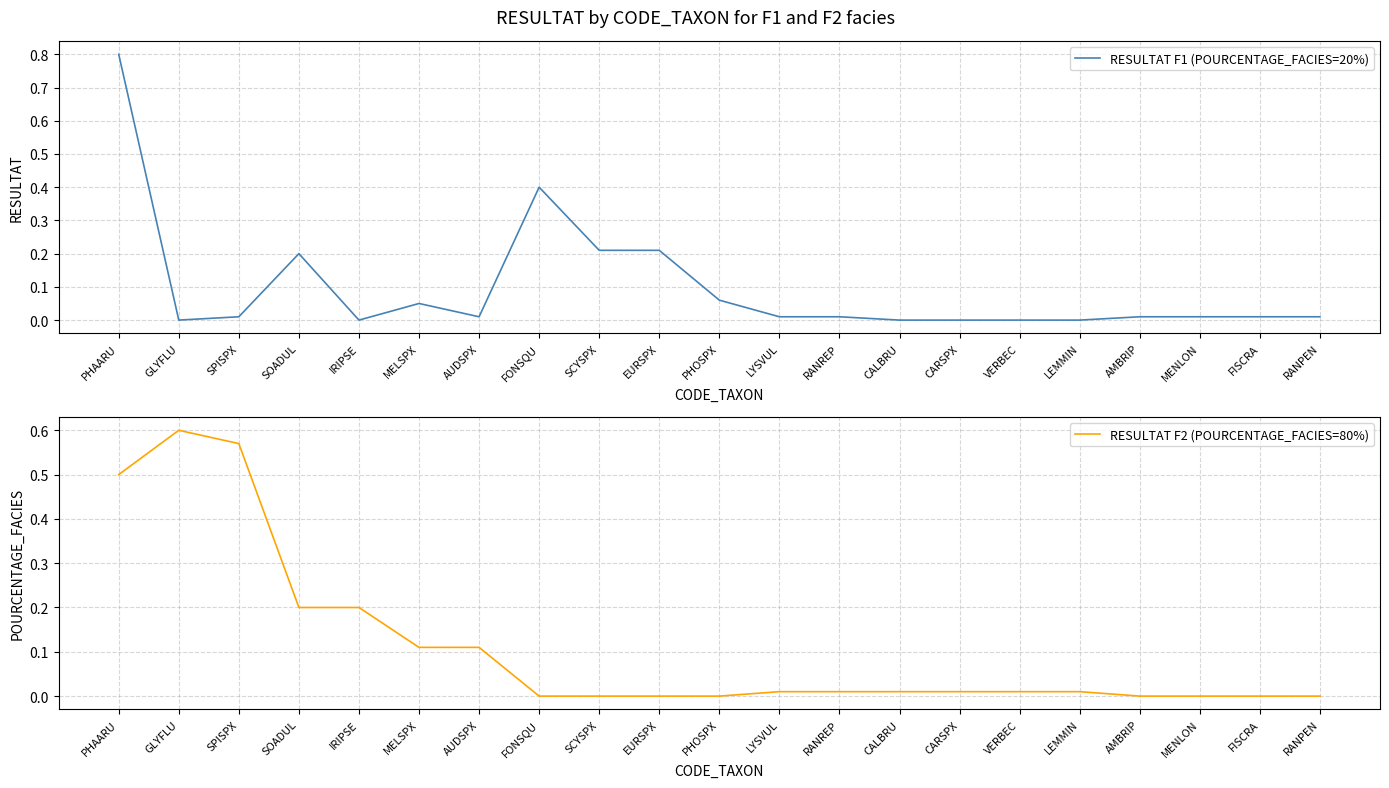

Which series ends up on top after the final intersection of RESULTAT F1 (POURCENTAGE_FACIES=20%) and RESULTAT F2 (POURCENTAGE_FACIES=80%)?

RESULTAT F1 (POURCENTAGE_FACIES=20%)